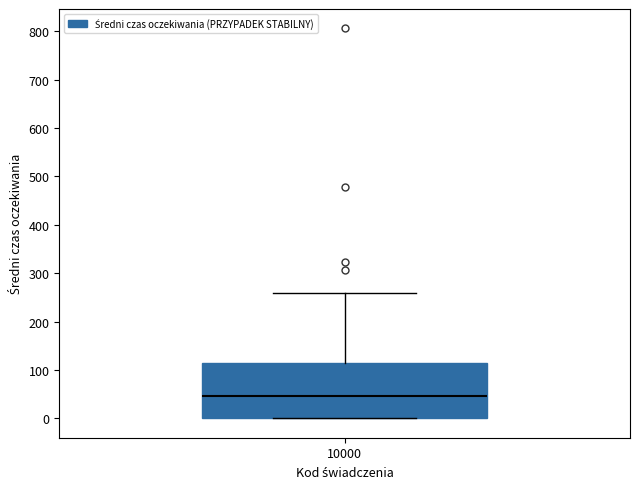

Where does the median line of the box at x = 10000 sit on the y-axis? The values are not printed on the chart, so give them approximately, as read against the axis.

50